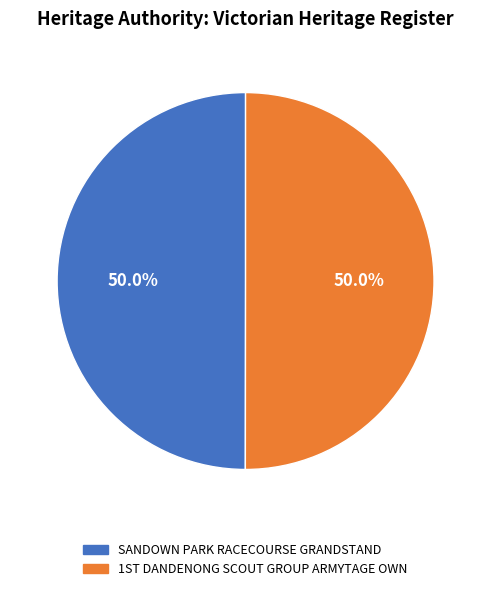

How many slices are in this pie chart?

2